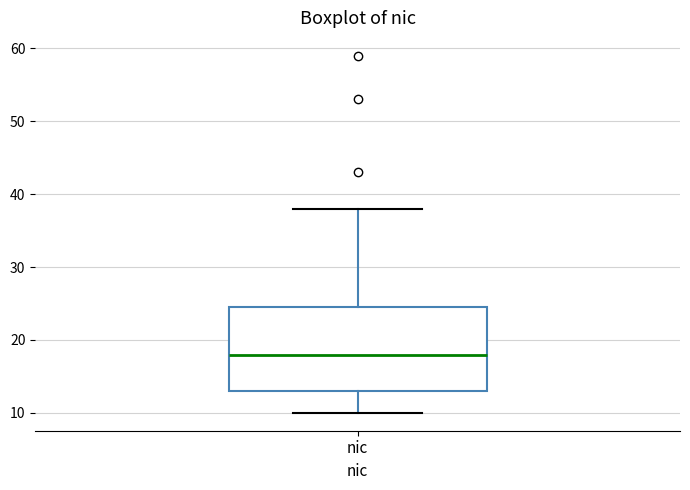

Transcribe this box plot: give where the median line is, the range the box spans, and where the two whiskers end, as read against the y-axis. The values are not printed on the chart, so give them approximately, as read against the axis.

median 18, box 13 to 25, whiskers 10 to 38